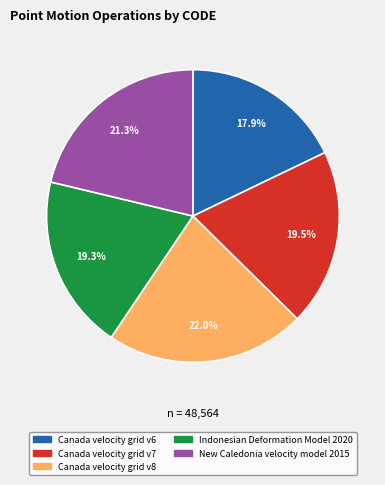

Combined, do Canada velocity grid v7 and Canada velocity grid v6 account for over 50%?

No